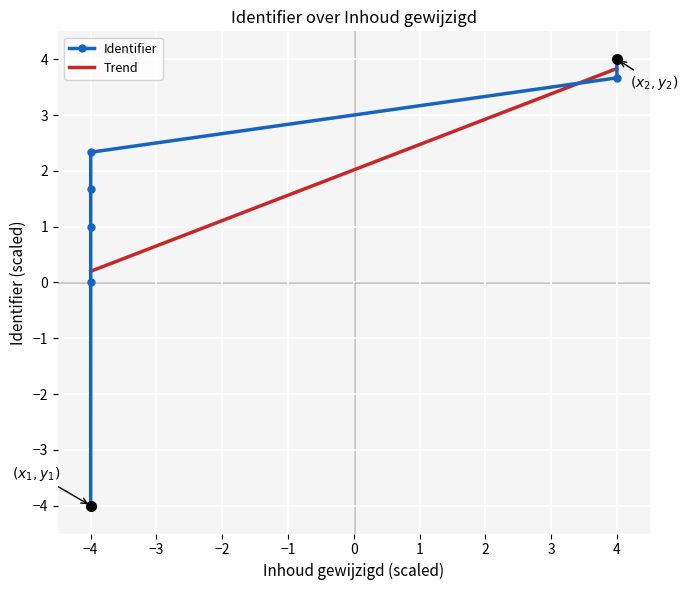

Which category has the highest value in the Identifier series?

4